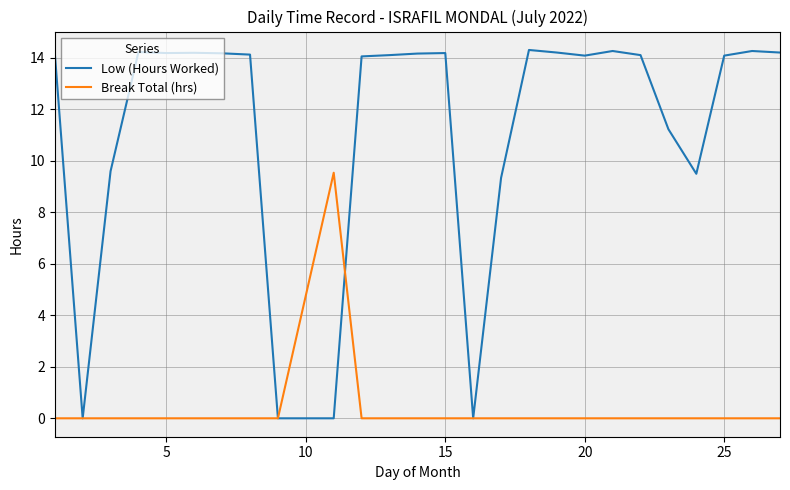

Which series has the widest spread of values?

Low (Hours Worked)